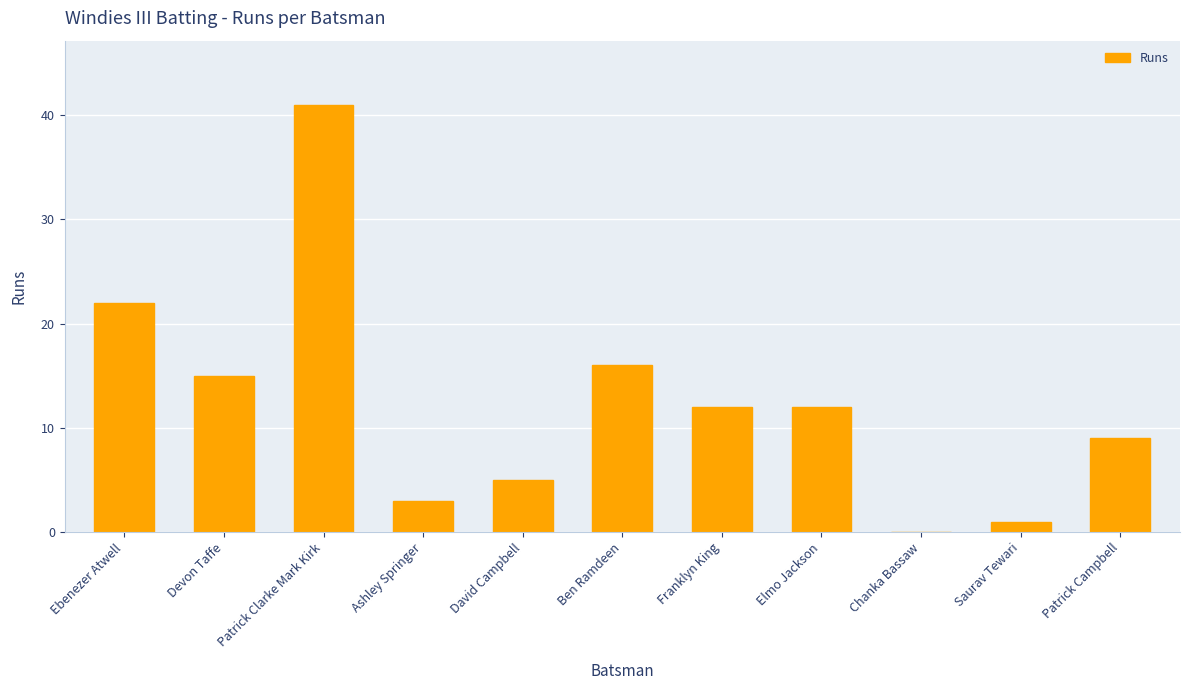

Reading left to right, list all the values displayed in this chart.

Ebenezer Atwell=22	Devon Taffe=15	Patrick Clarke Mark Kirk=41	Ashley Springer=3	David Campbell=5	Ben Ramdeen=16	Franklyn King=12	Elmo Jackson=12	Chanka Bassaw=0	Saurav Tewari=1	Patrick Campbell=9